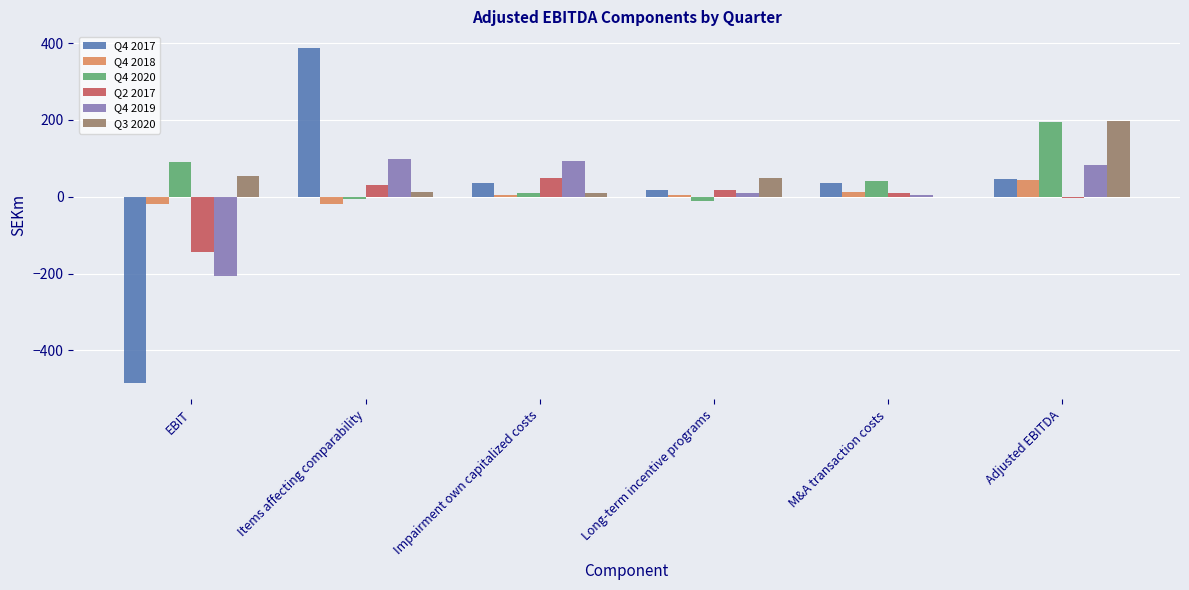

Is it true that Q4 2019 equals 5.4 at M&A transaction costs?

True